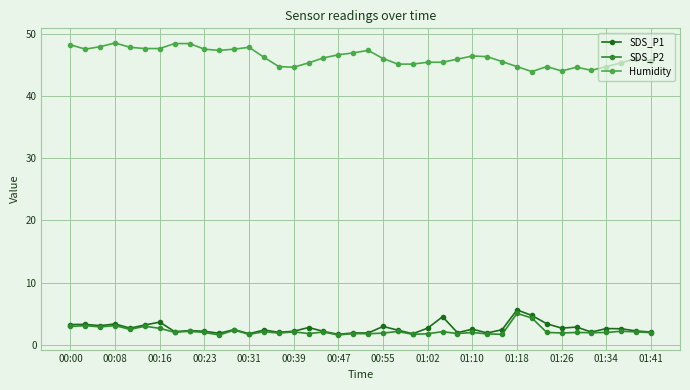

Rank the series by their maximum value, from highest to lowest.

Humidity, SDS_P1, SDS_P2